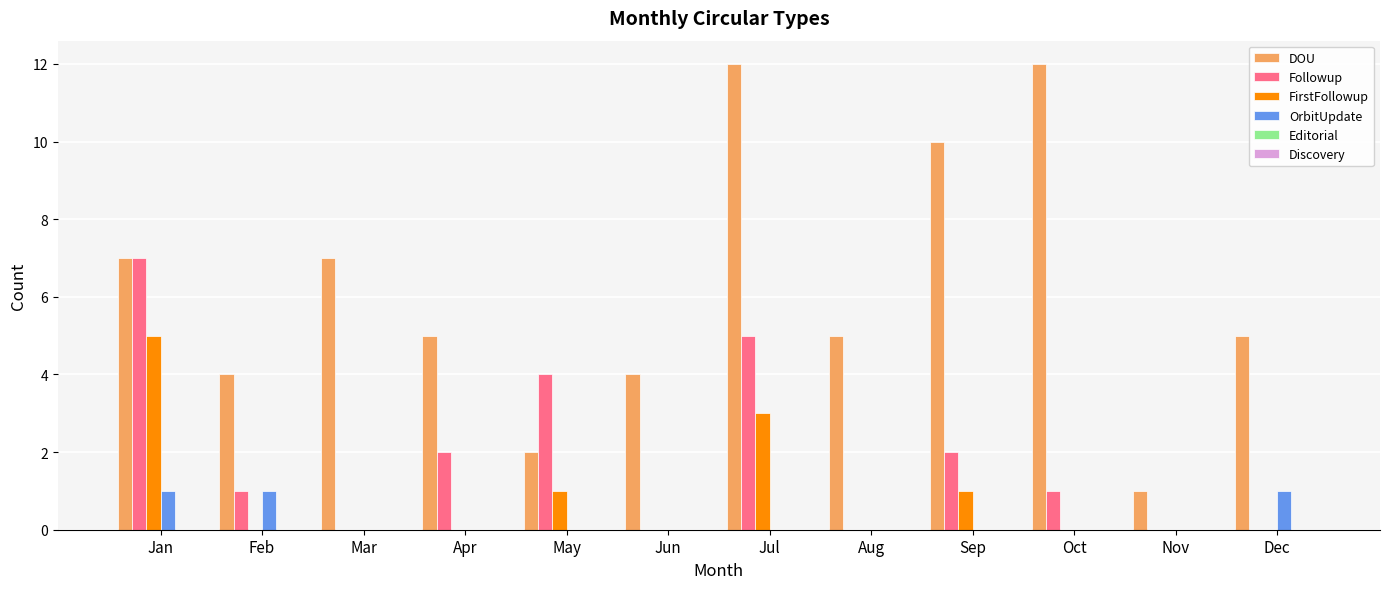

The FirstFollowup series shows 1 at Jan. True or false?

False